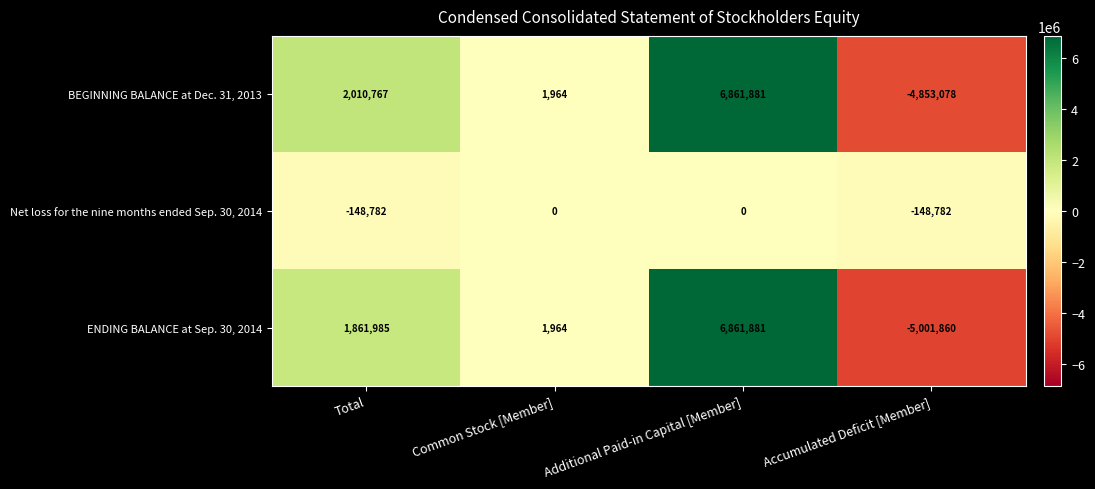

How many distinct data groups are displayed?

3